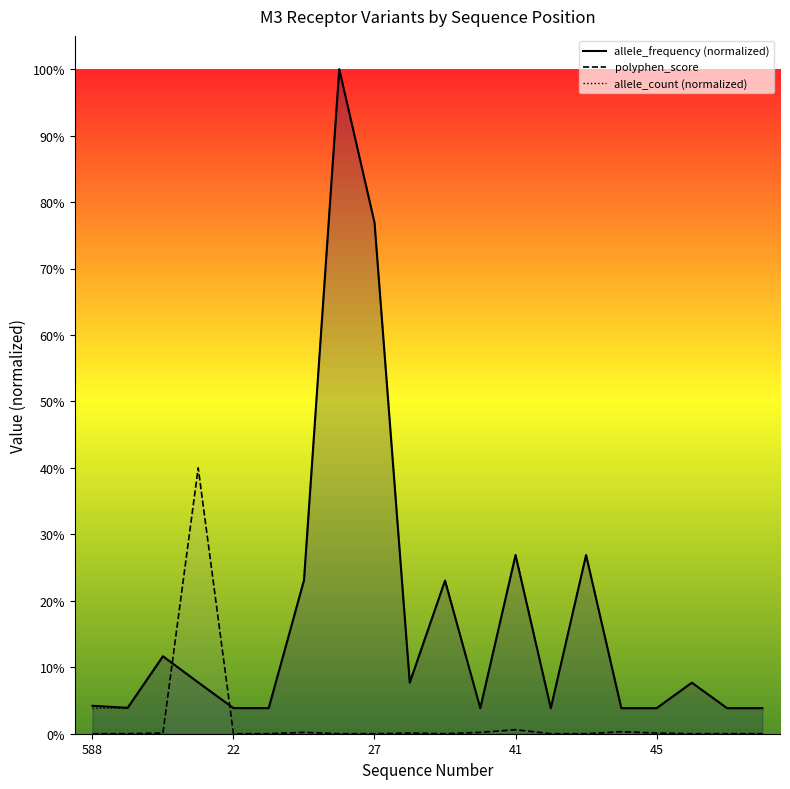

True or false: allele_count (normalized) has more than 0 interior local peaks.

True